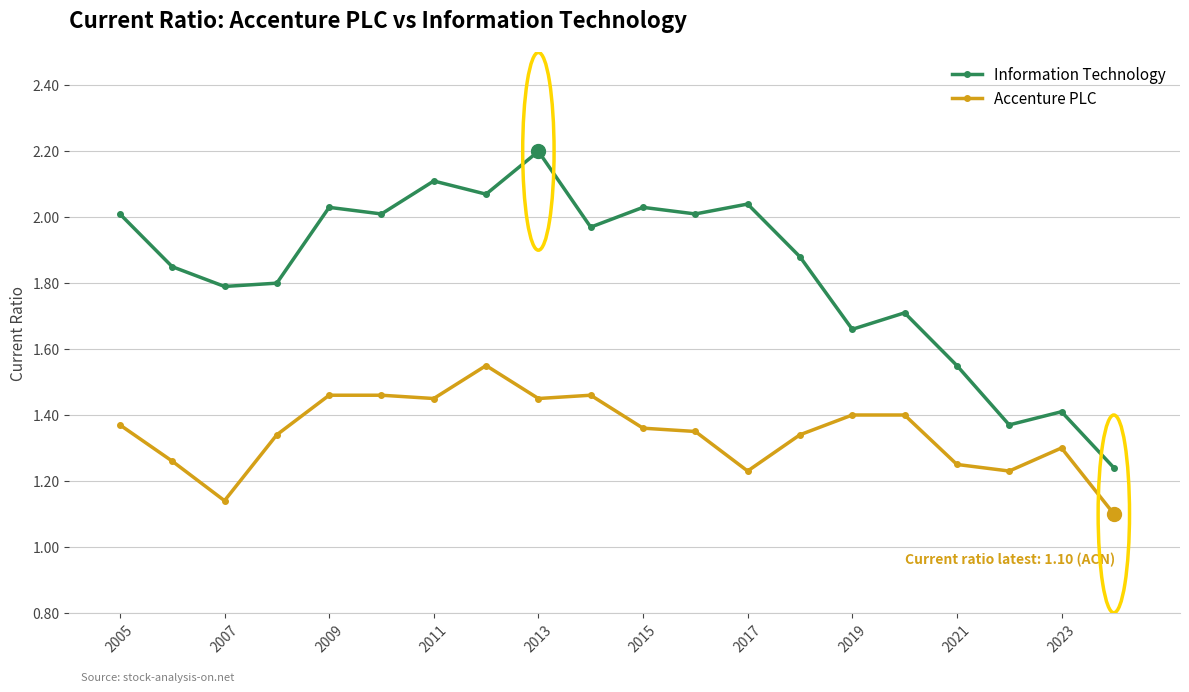

True or false: Accenture PLC and Information Technology intersect in this chart.

False